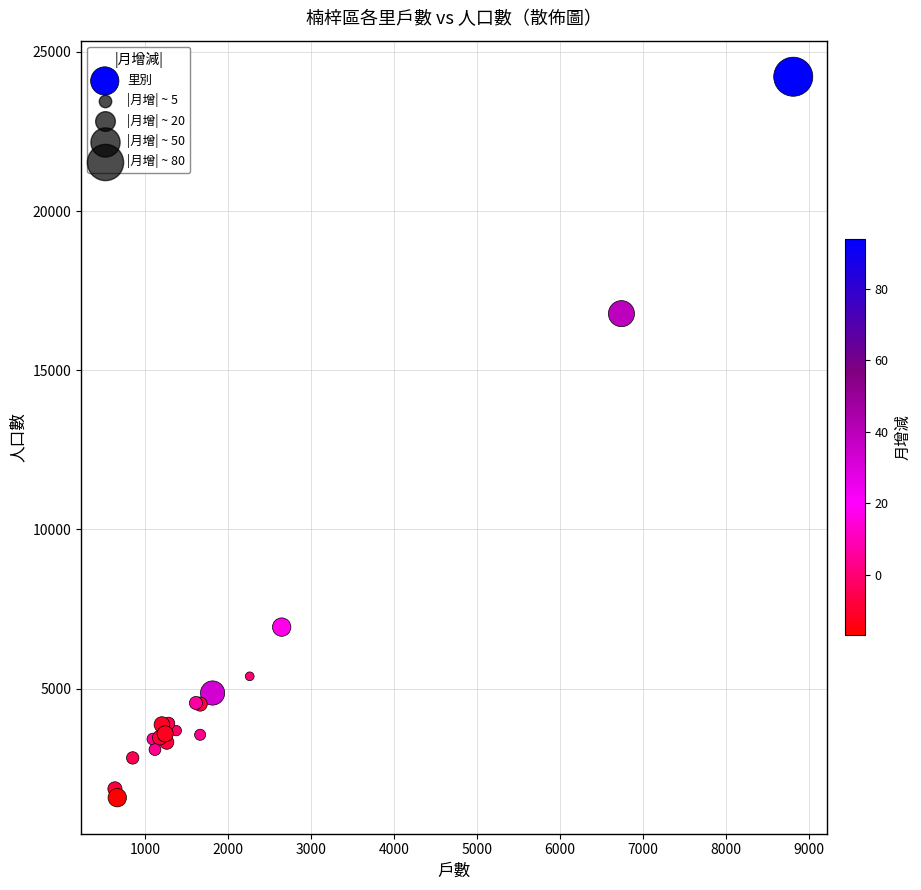

What Y value in the scatter plot is closest to 12898?

16779